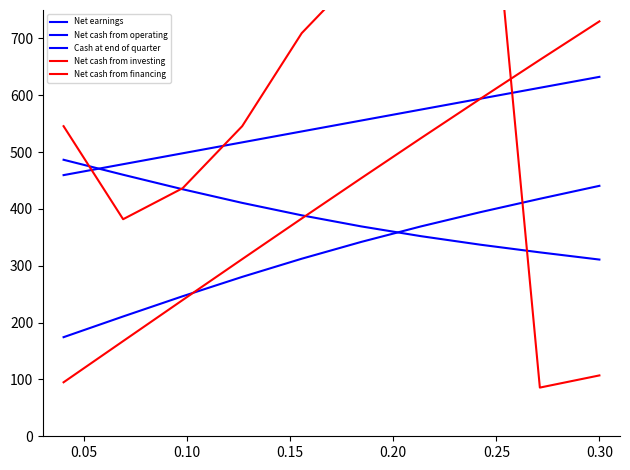

Where does the Net cash from operating series first go above 555?

0.25